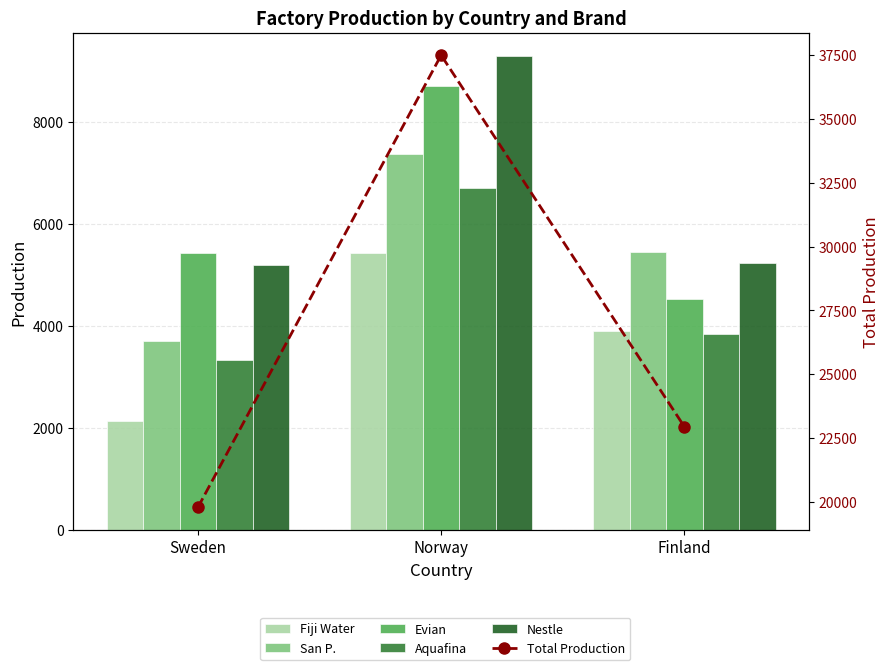

What is the difference between the highest and lowest values at Finland?

19100